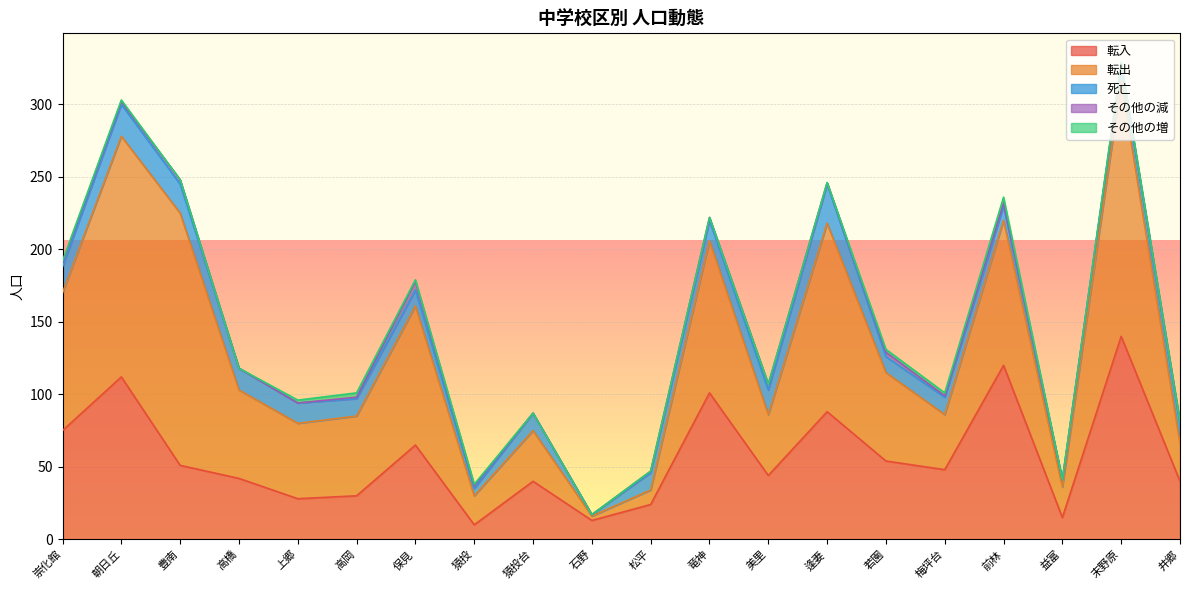

What is the value of the その他の減 point at the 13th from the left?

4